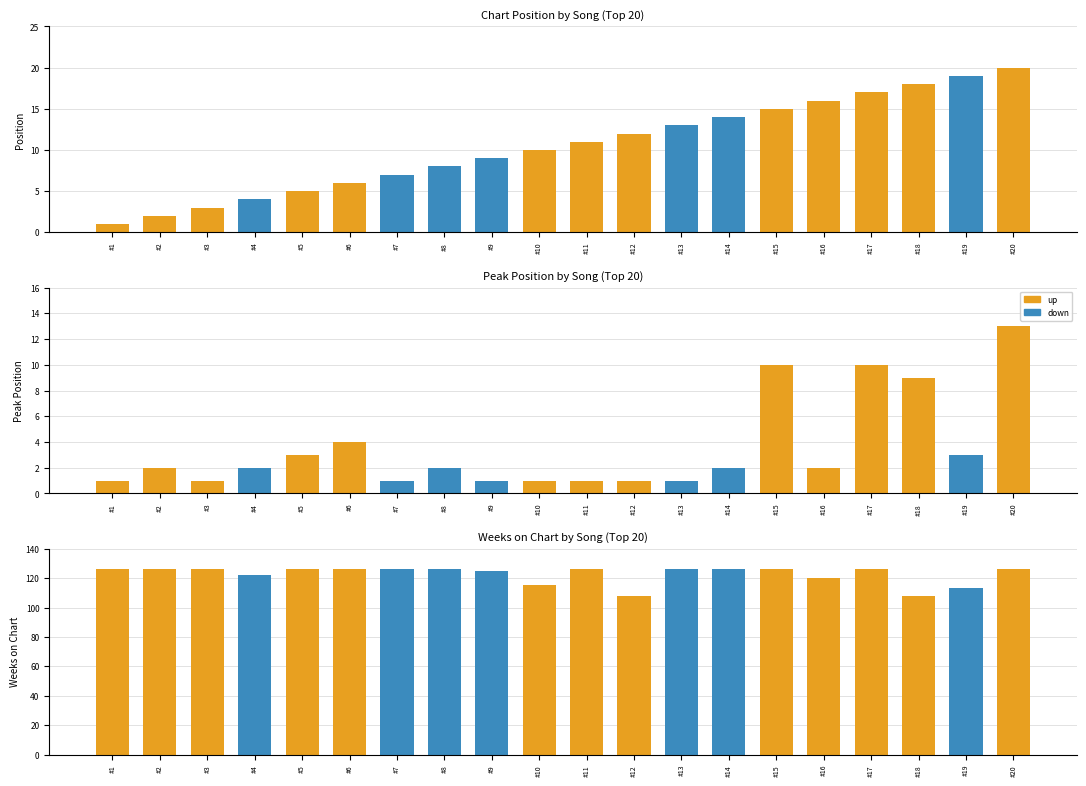

Reading left to right, what are all the values shown in this chart?

#1=126	#2=126	#3=126	#4=122	#5=126	#6=126	#7=126	#8=126	#9=125	#10=115	#11=126	#12=108	#13=126	#14=126	#15=126	#16=120	#17=126	#18=108	#19=113	#20=126